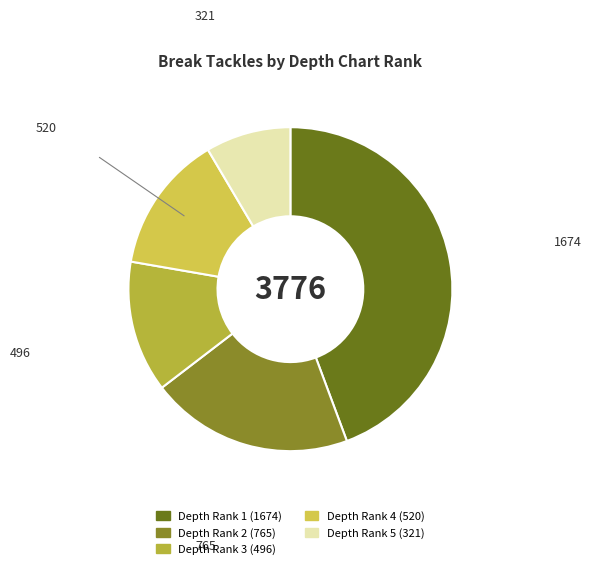

How many slices are in this pie chart?

5